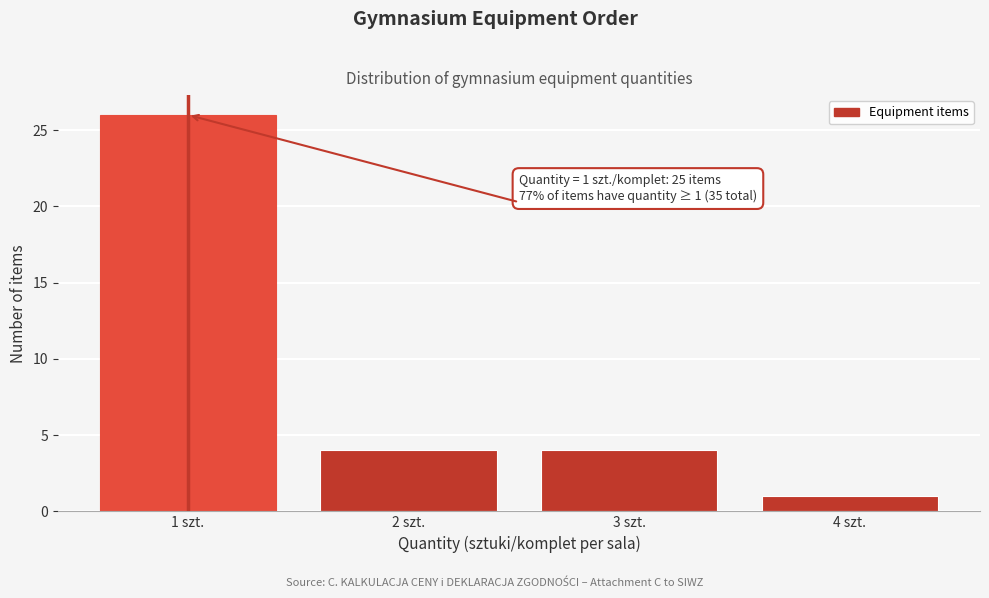

Over which range of the x-axis is the bar tallest?

0.5 to 1.5